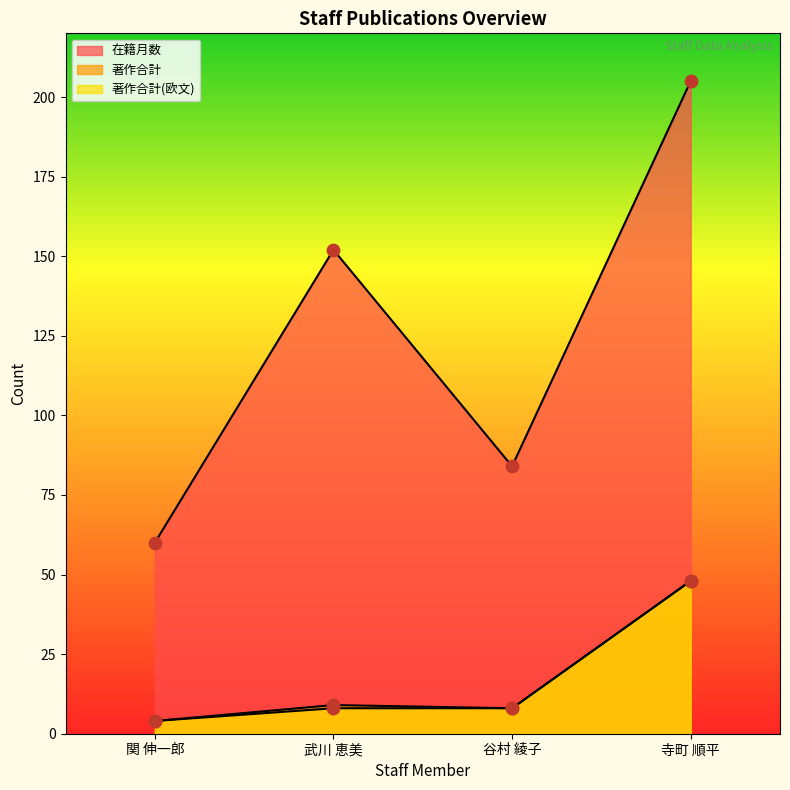

What are all the series names shown in the legend?

在籍月数, 著作合計, 著作合計(欧文)